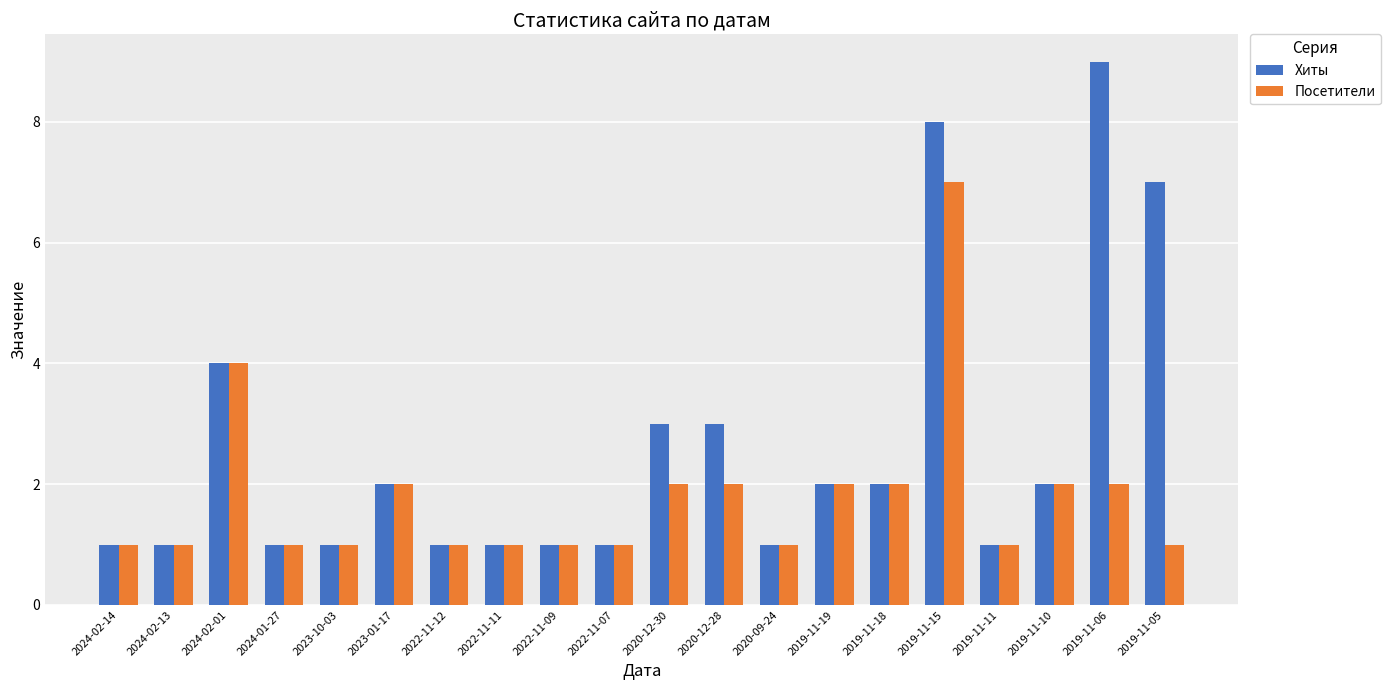

How many data points does each series have?

20